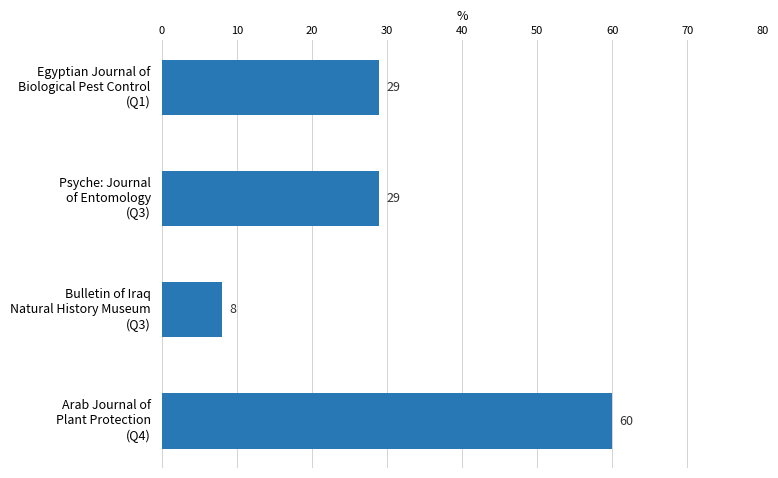

How many values are between 29 and 60?

3